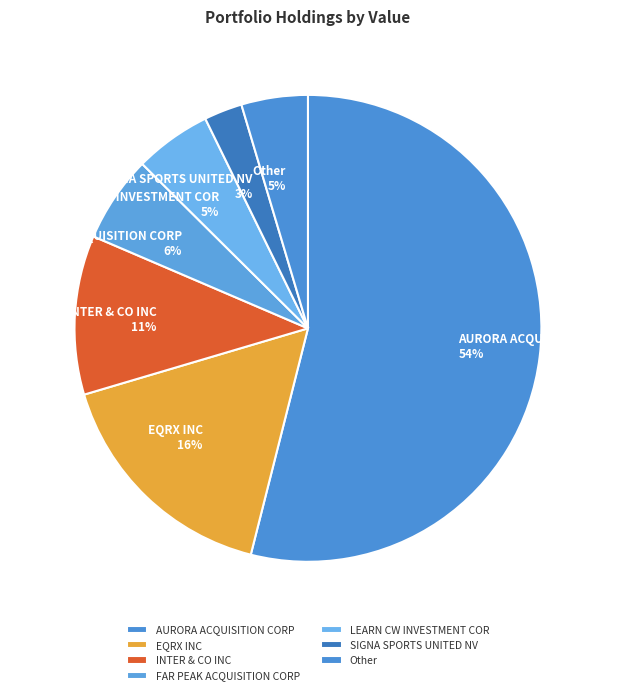

To the nearest percent, what is the difference between the SIGNA SPORTS UNITED NV and INTER & CO INC slice percentages?

8%